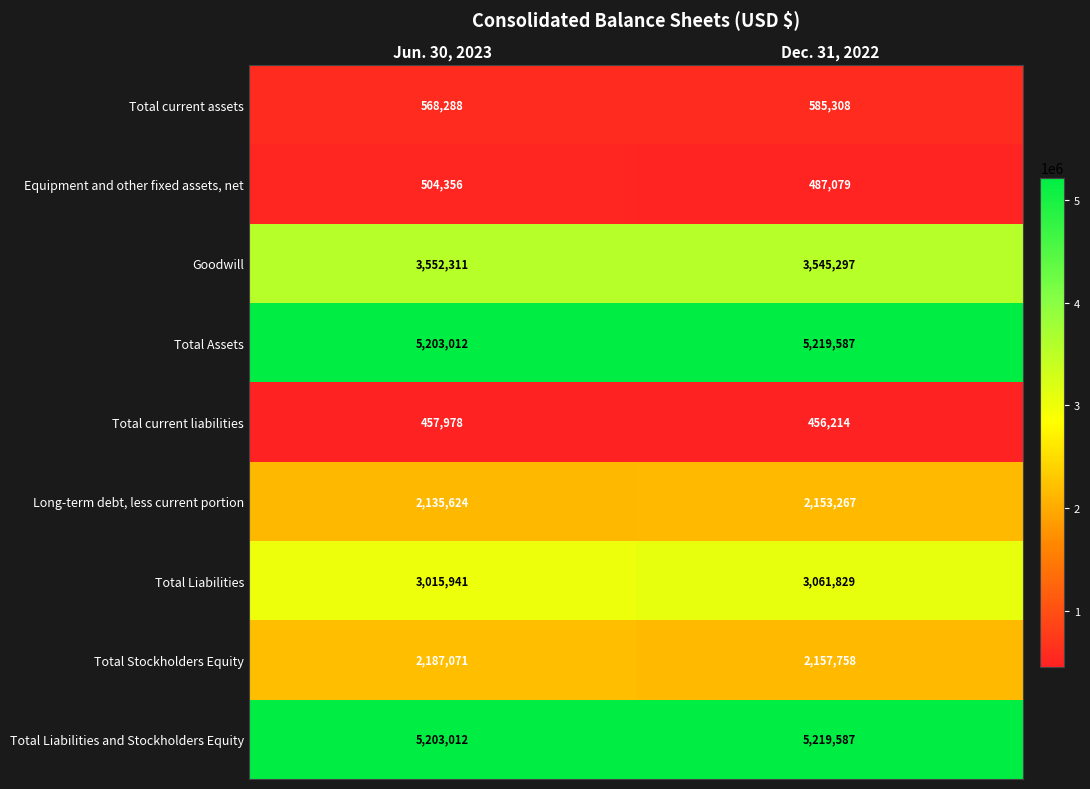

Reading right to left, list all the values displayed in this chart.

Total current assets: Dec. 31, 2022=585308	Jun. 30, 2023=568288
Equipment and other fixed assets, net: Dec. 31, 2022=487079	Jun. 30, 2023=504356
Goodwill: Dec. 31, 2022=3545297	Jun. 30, 2023=3552311
Total Assets: Dec. 31, 2022=5219587	Jun. 30, 2023=5203012
Total current liabilities: Dec. 31, 2022=456214	Jun. 30, 2023=457978
Long-term debt, less current portion: Dec. 31, 2022=2153267	Jun. 30, 2023=2135624
Total Liabilities: Dec. 31, 2022=3061829	Jun. 30, 2023=3015941
Total Stockholders Equity: Dec. 31, 2022=2157758	Jun. 30, 2023=2187071
Total Liabilities and Stockholders Equity: Dec. 31, 2022=5219587	Jun. 30, 2023=5203012